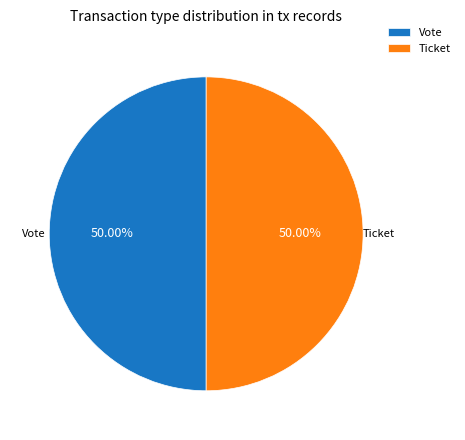

To the nearest percent, what is the difference between the largest and smallest slice percentages?

0%